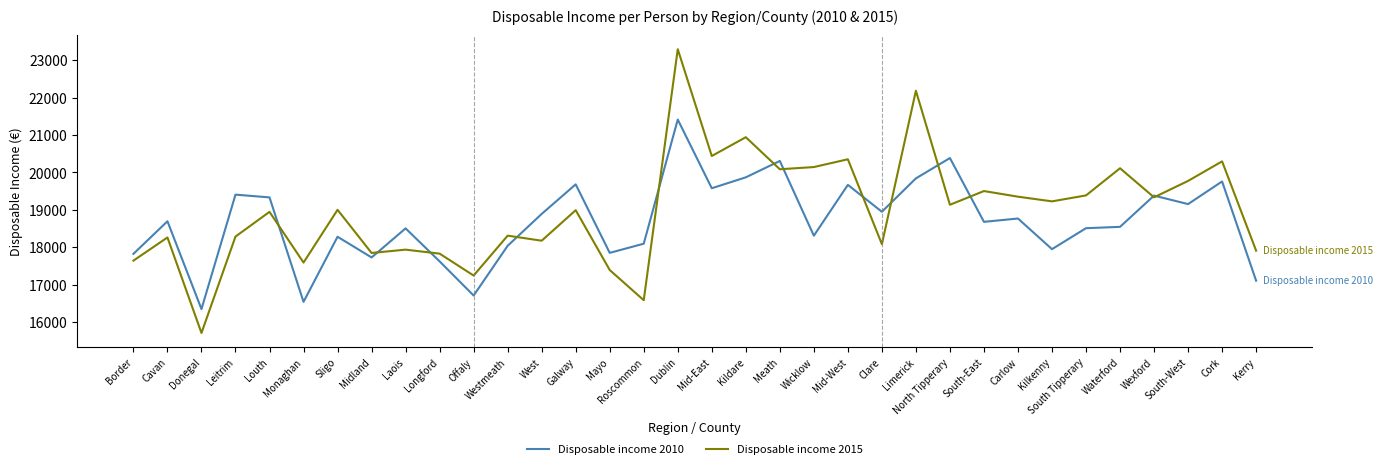

The Disposable income 2015 series shows 17828 at Longford. True or false?

True